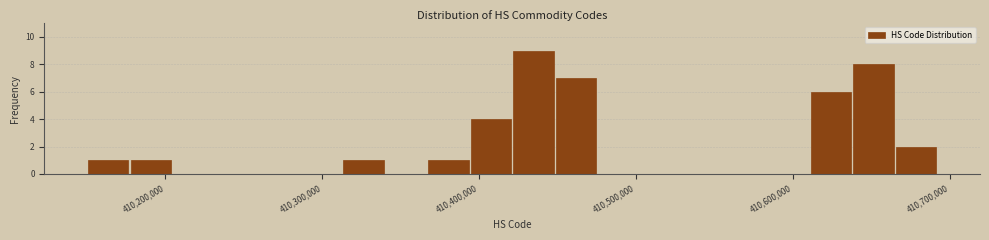

Around what value on the x-axis is the tallest bar? Give the approximate position of its centre, as read against the axis.

410430000